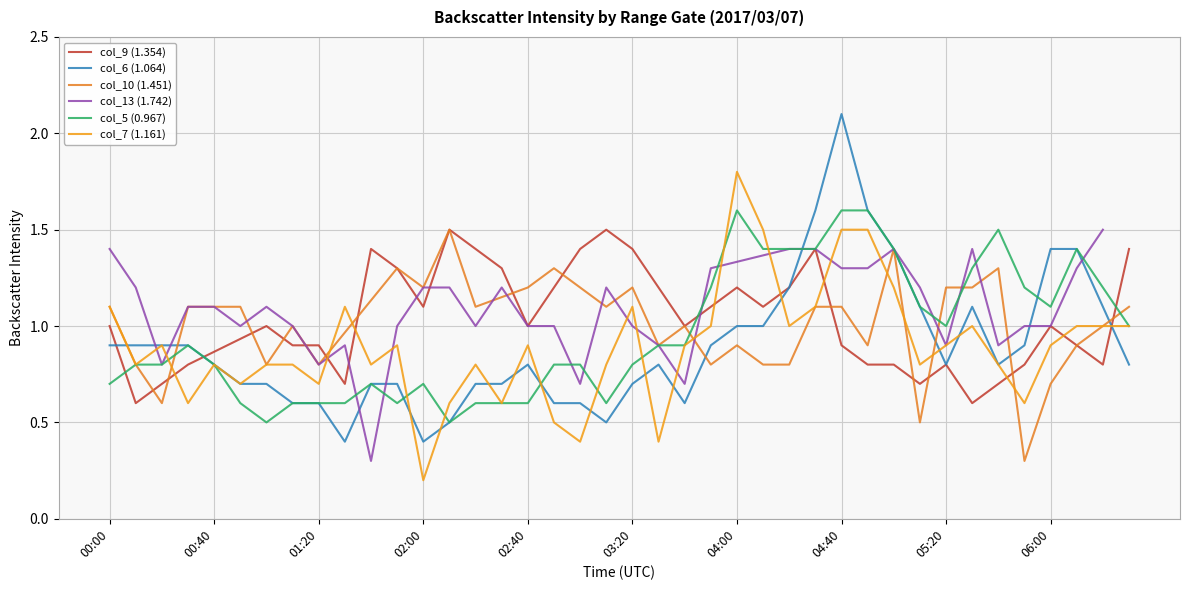

In col_5 (0.967), how many points are higher than both neighbors (excluding endpoints)?

6